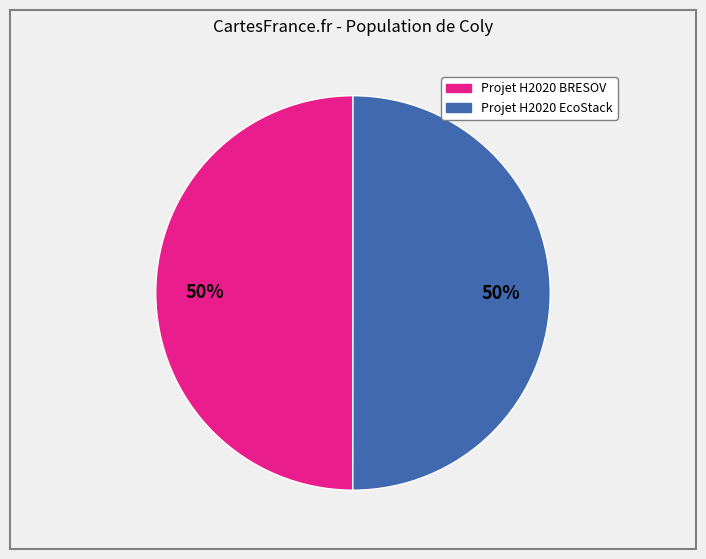

To the nearest percent, what percentage of the pie is Projet H2020 BRESOV?

50%